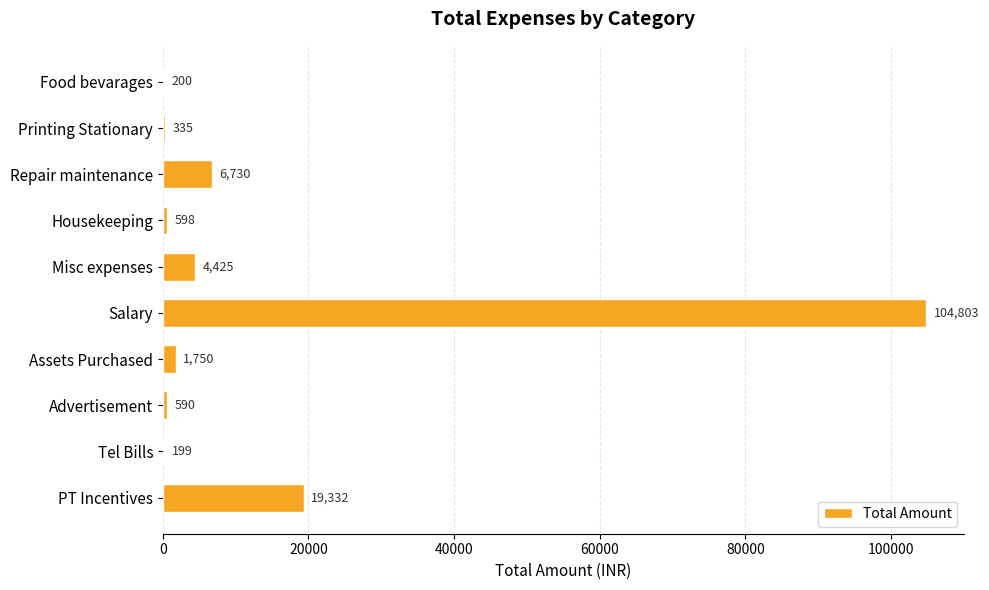

What is the sum of the values at Salary and Housekeeping?

105401